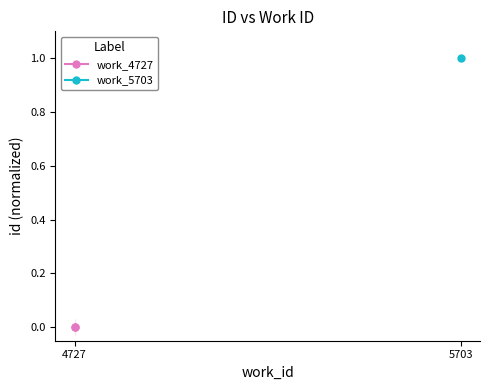

At which category does the chart reach its peak across all series?

4727